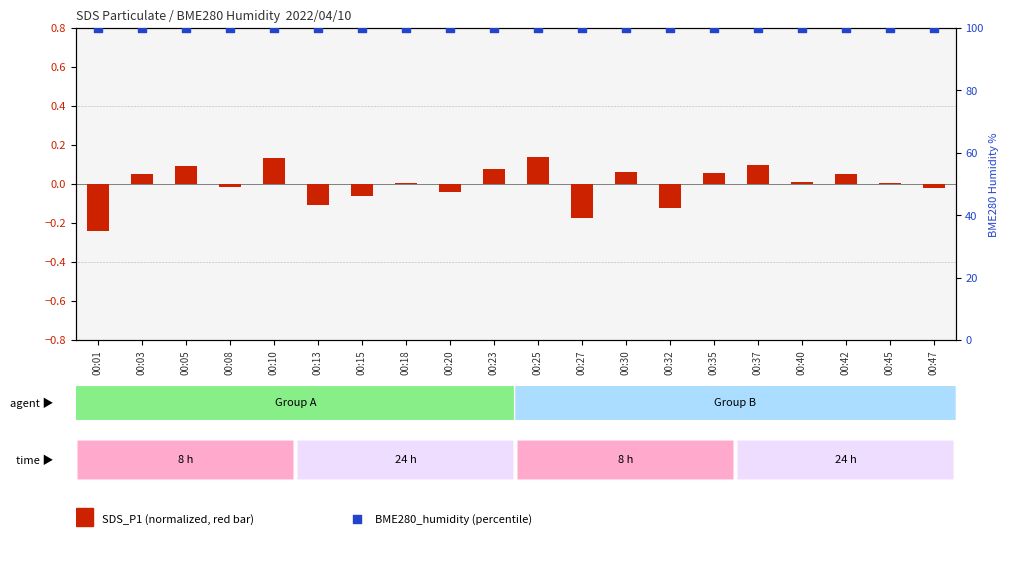

Which series reaches the maximum Y coordinate?

BME280_humidity